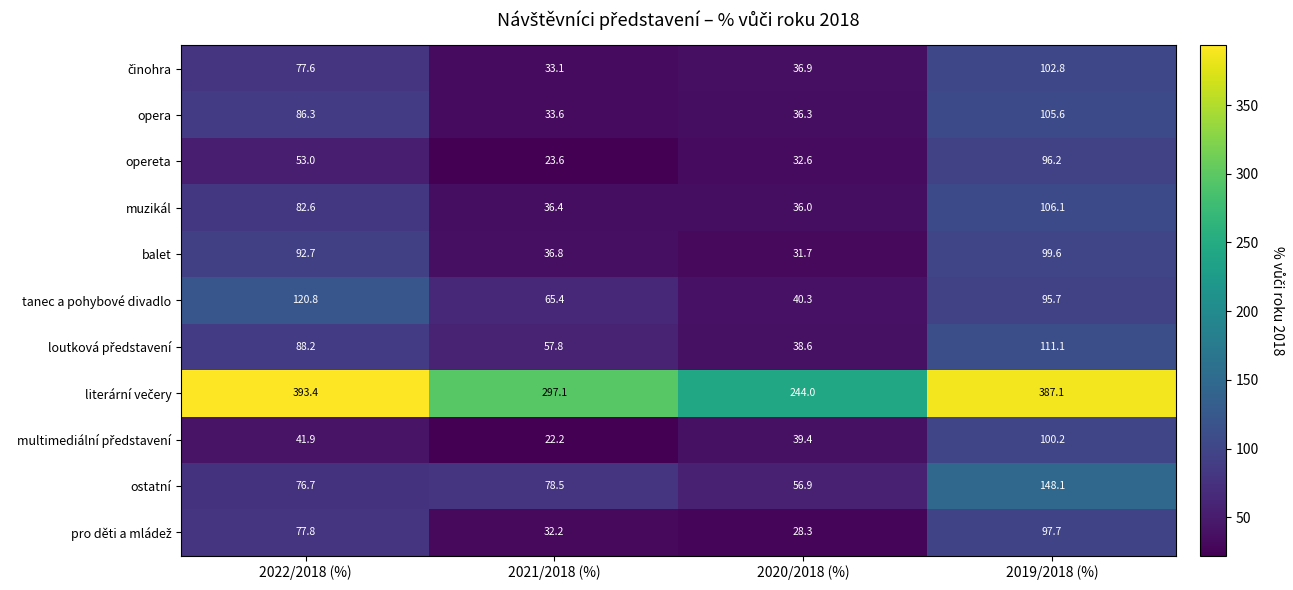

At how many categories does at least one series exceed 227?

4